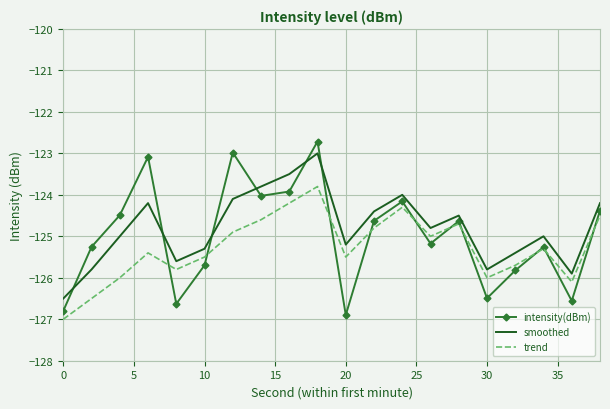

True or false: intensity(dBm) and smoothed cross at least once.

True